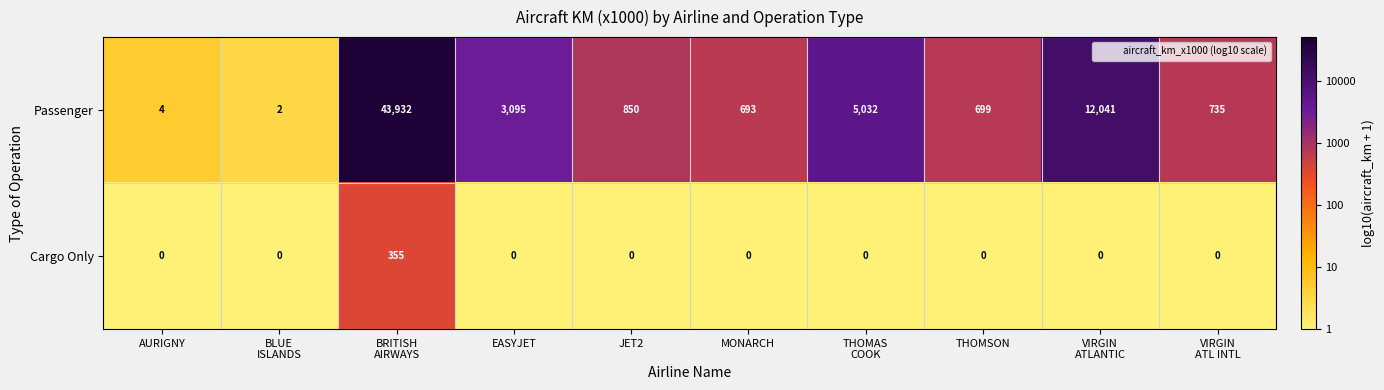

List the series in order of their overall mean, highest first.

Passenger, Cargo Only